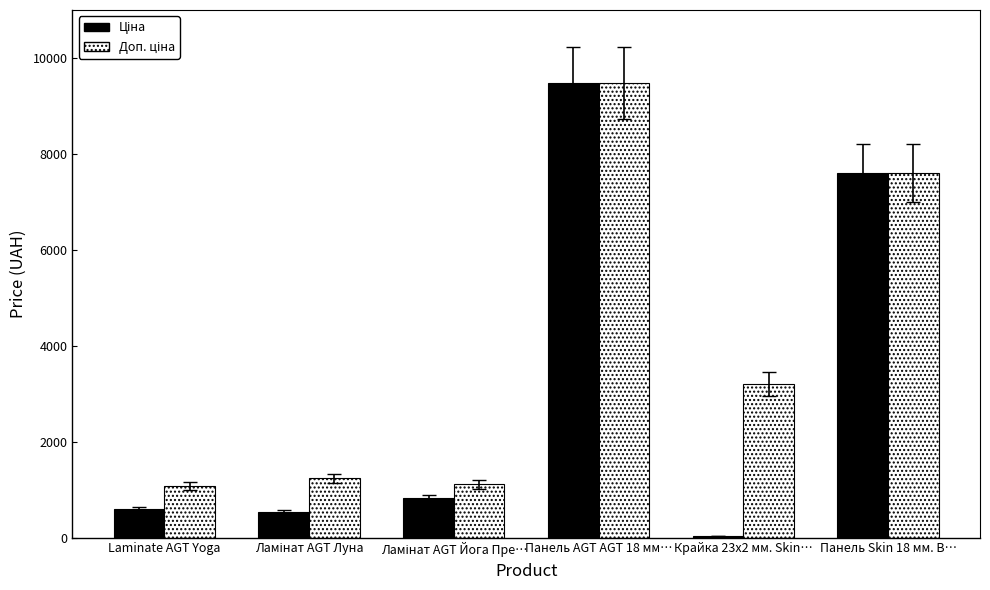

At which category is the sum across all series the highest?

Панель AGT AGT 18 мм…